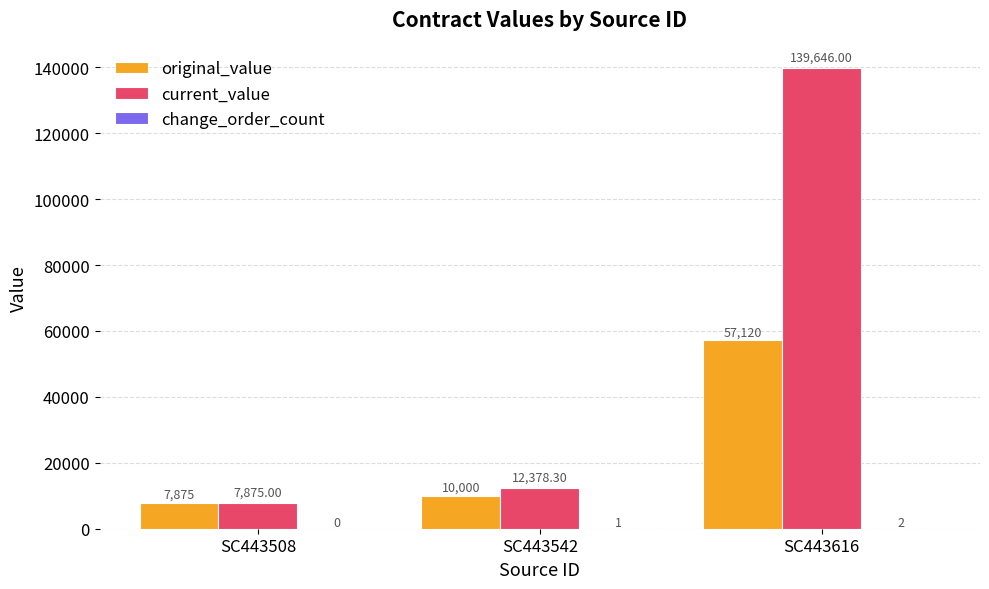

Which series has the largest total across all categories?

current_value